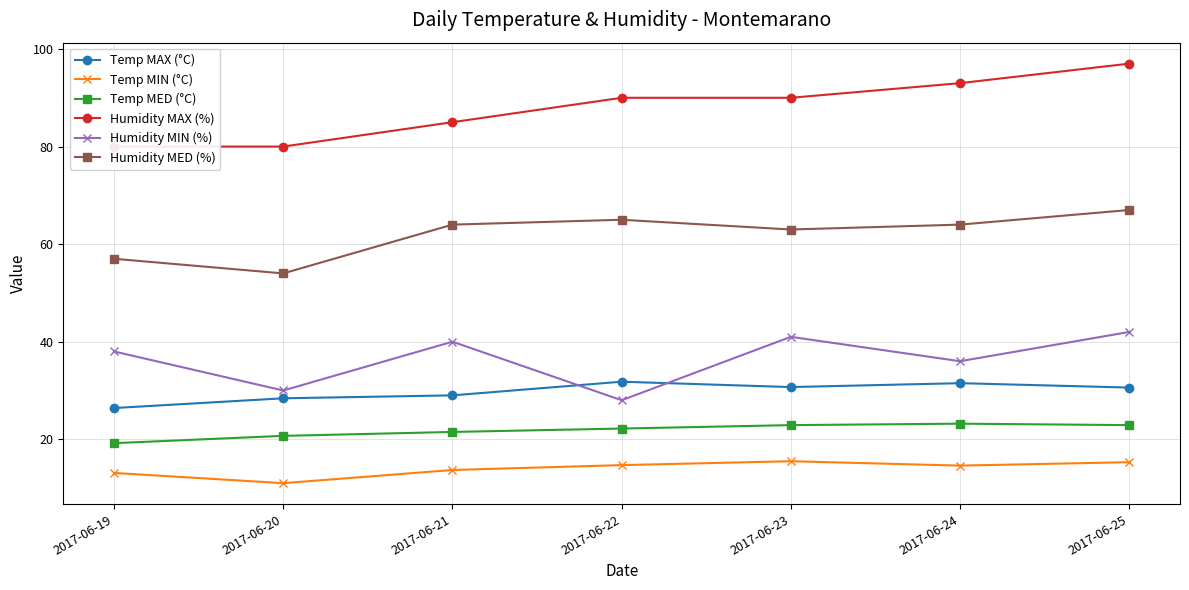

At how many categories does at least one series exceed 41?

7